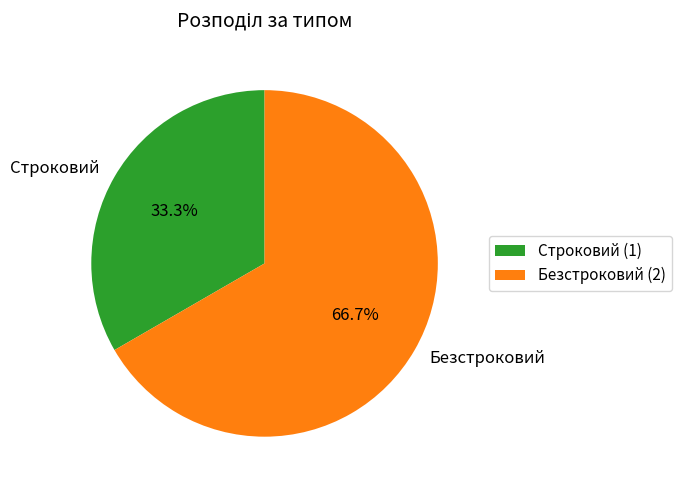

Which has a higher value, Строковий or Безстроковий?

Безстроковий